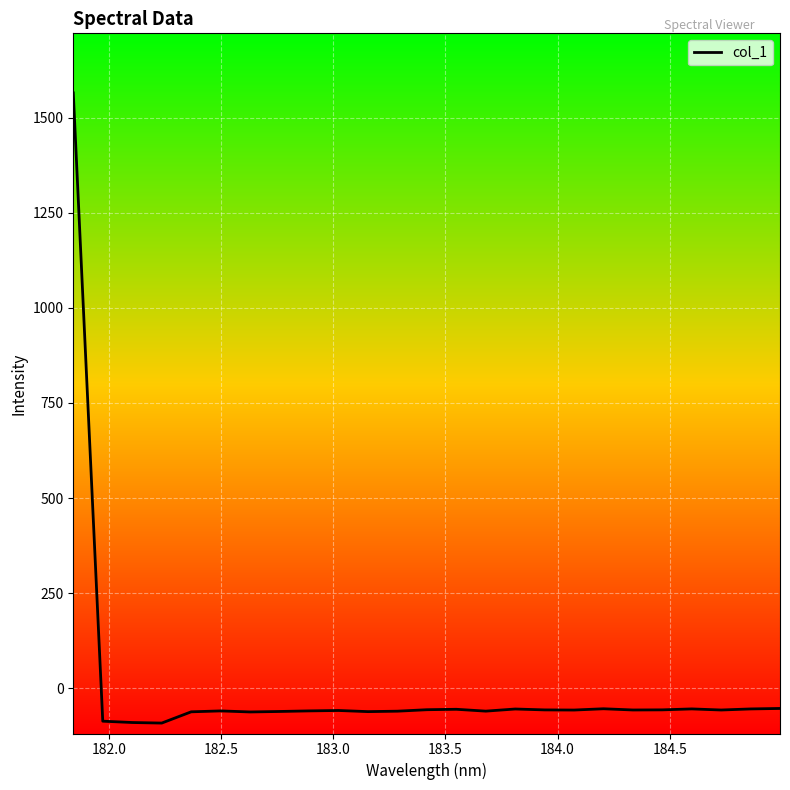

What is the difference between the maximum and minimum values?

1656.2